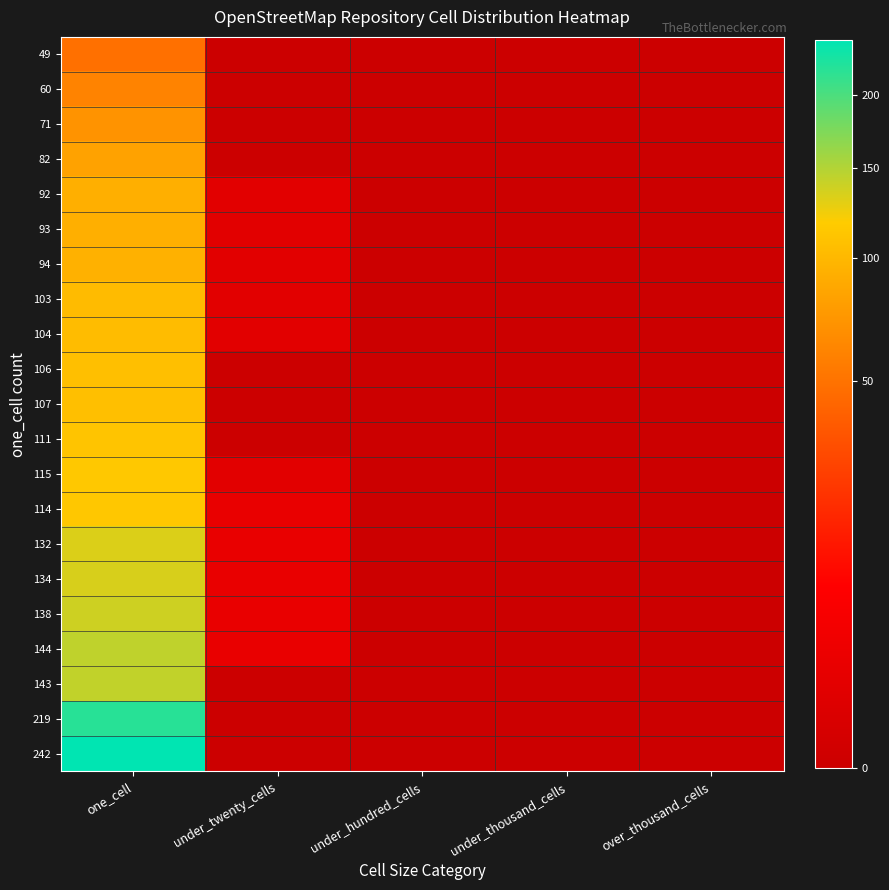

List the series in order of their peak value, highest first.

242, 219, 144, 143, 138, 134, 132, 115, 114, 111, 107, 106, 104, 103, 94, 93, 92, 82, 71, 60, 49